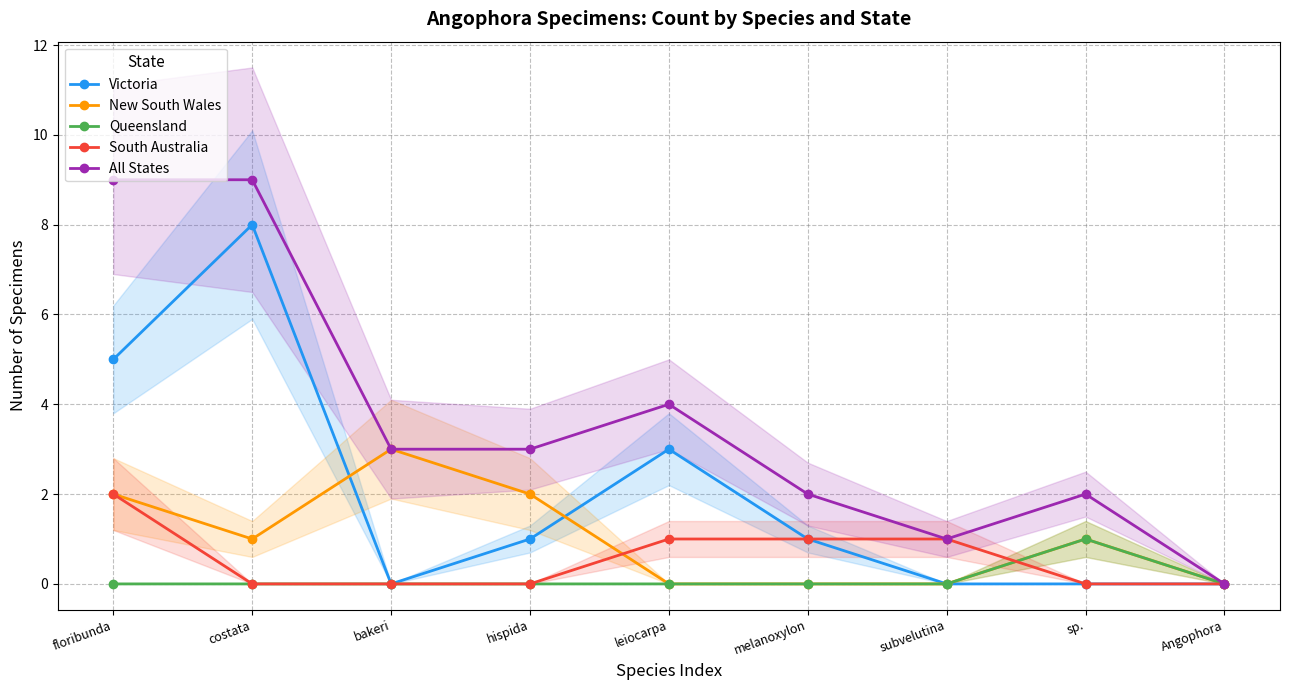

True or false: Queensland and New South Wales cross at least once.

False